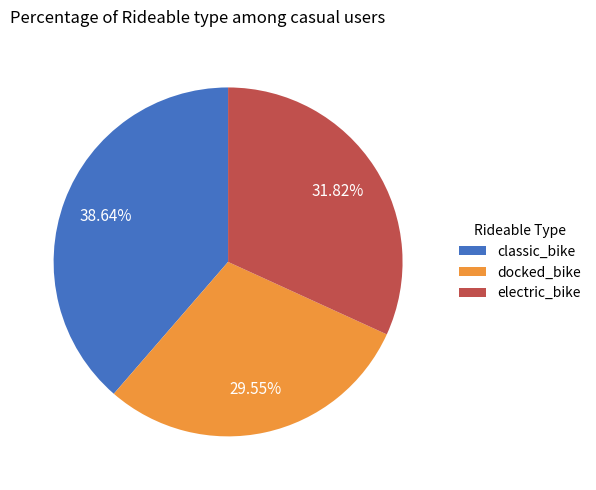

Does docked_bike represent more than half of the total?

No